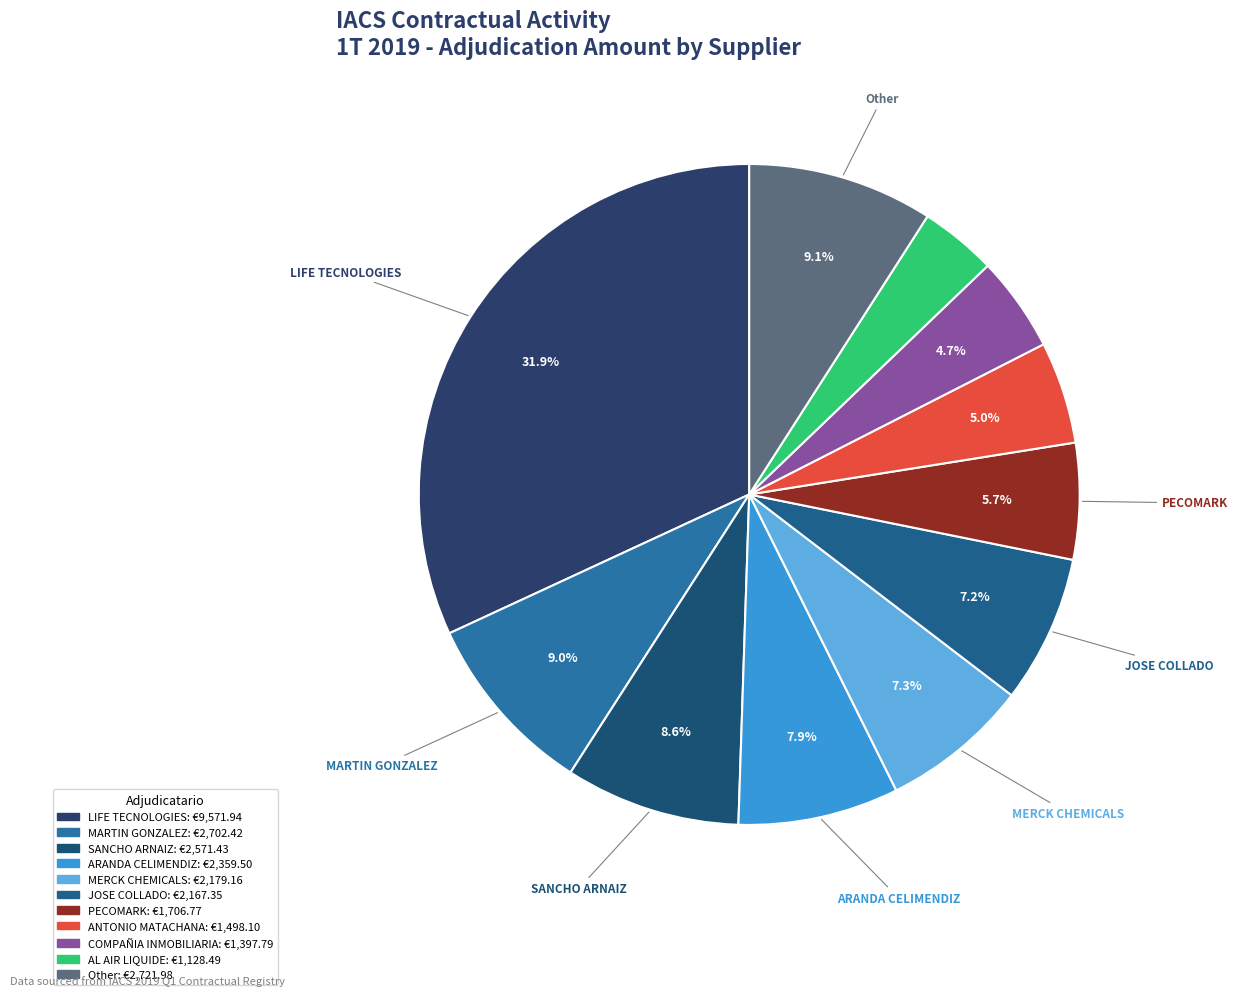

How many segments does this pie chart have?

11